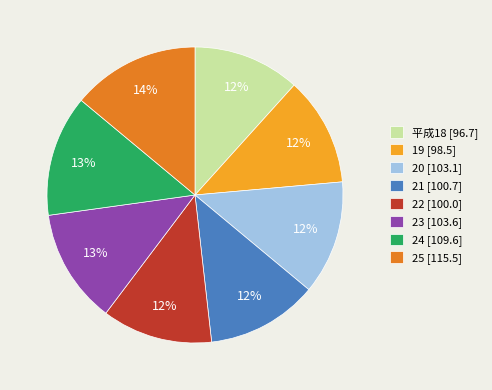

To the nearest percent, what percentage of the pie is 24?

13%